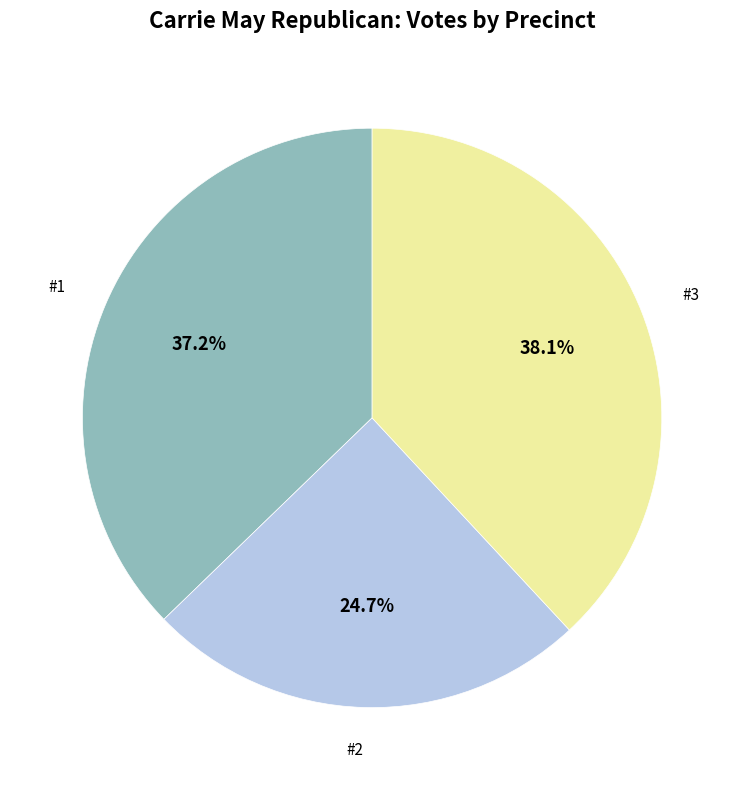

Is there a majority slice in this chart?

No